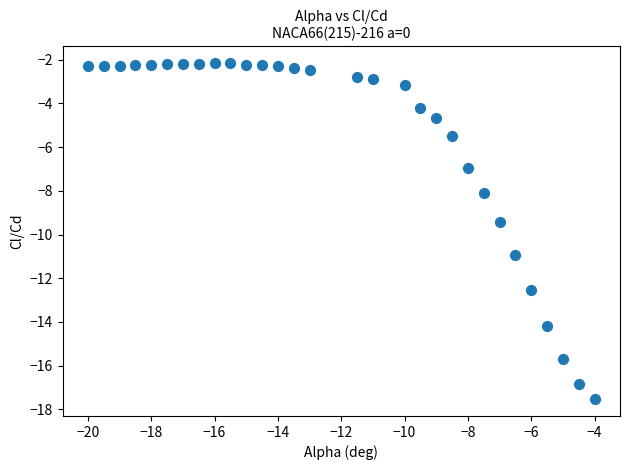

What is the range of X values (max minus min)?

16.0